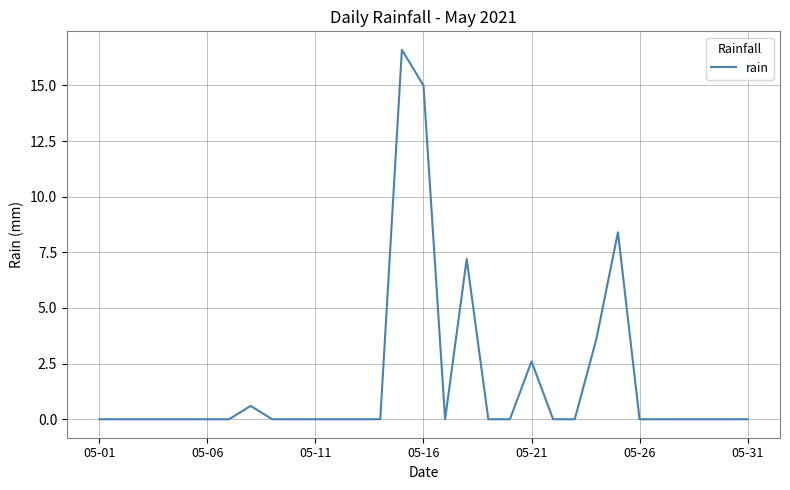

What is the maximum value shown in the chart?

16.6